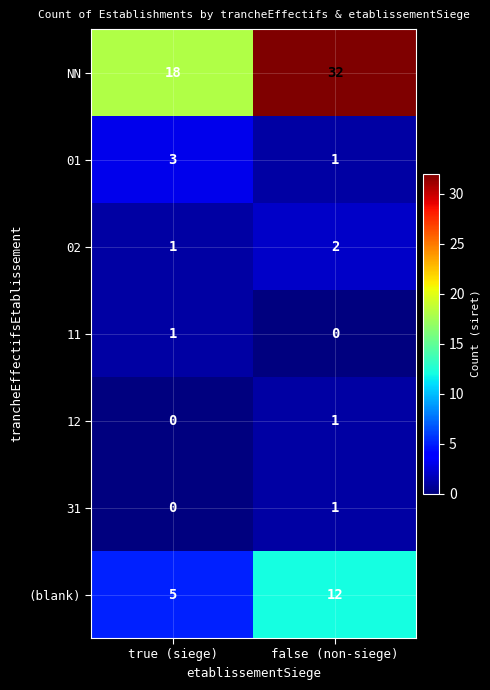

Which series has the largest total across all categories?

NN